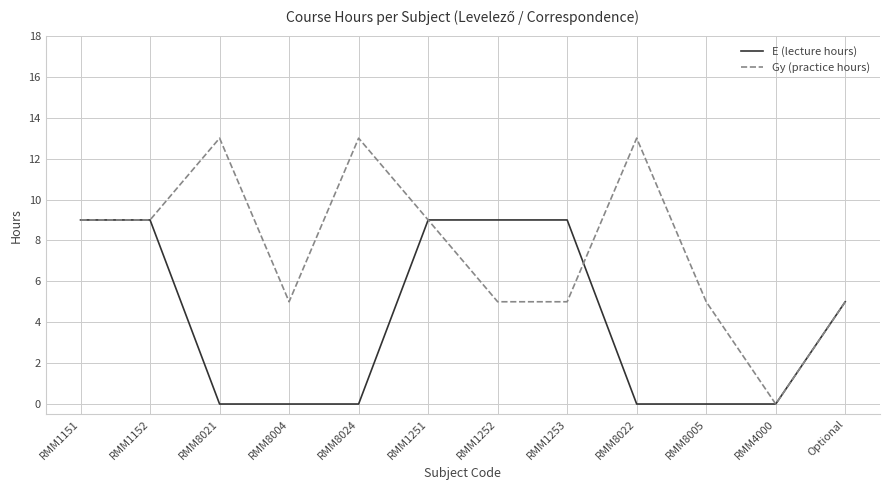

List the series in order of their peak value, highest first.

Gy (practice hours), E (lecture hours)